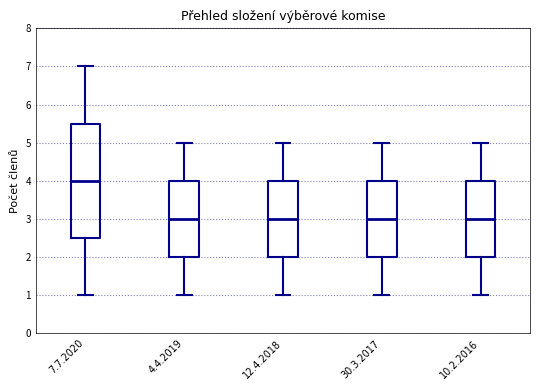

Where is the lower edge of the box for 4.4.2019 on the y-axis? The values are not printed on the chart, so give them approximately, as read against the axis.

2.0